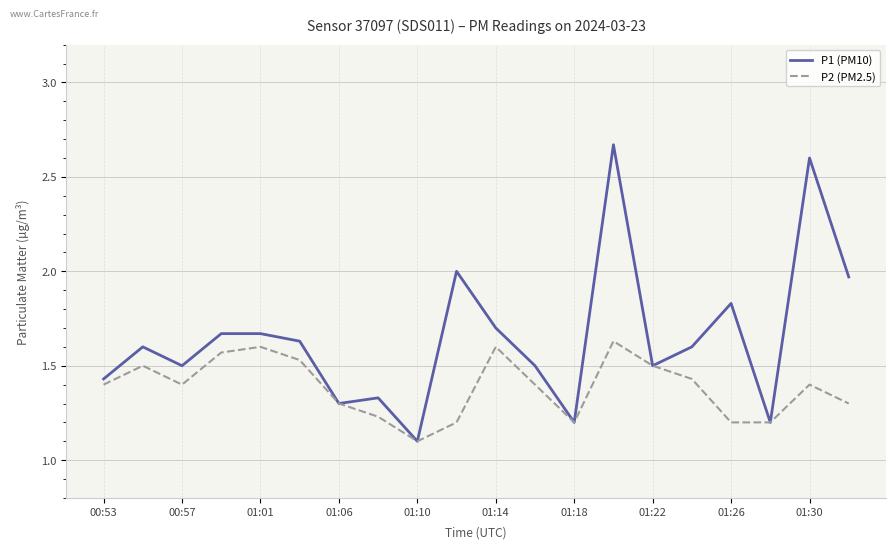

Rank the series by their average value, from lowest to highest.

P2 (PM2.5), P1 (PM10)